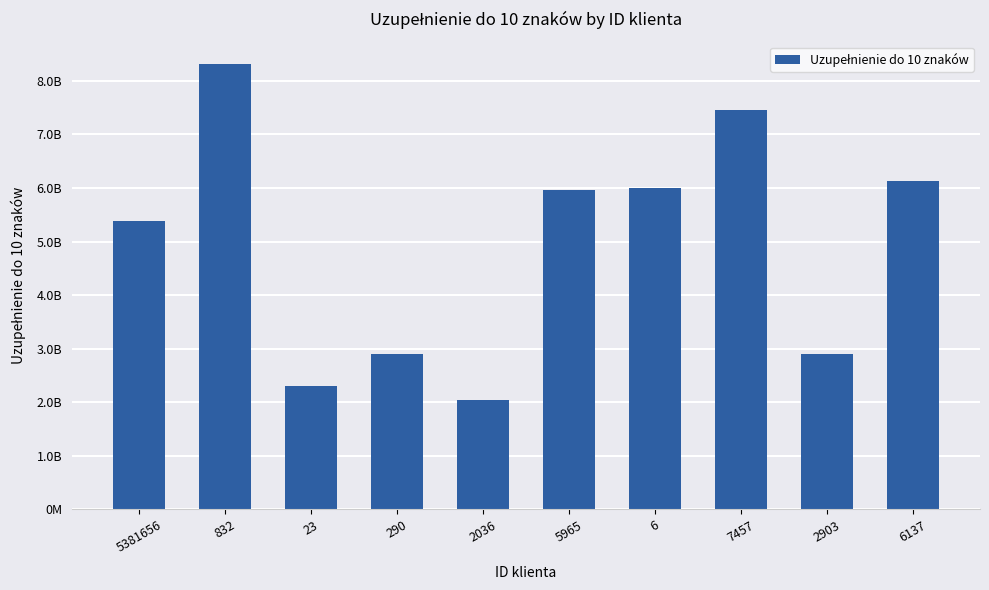

Are the bars horizontal?

No